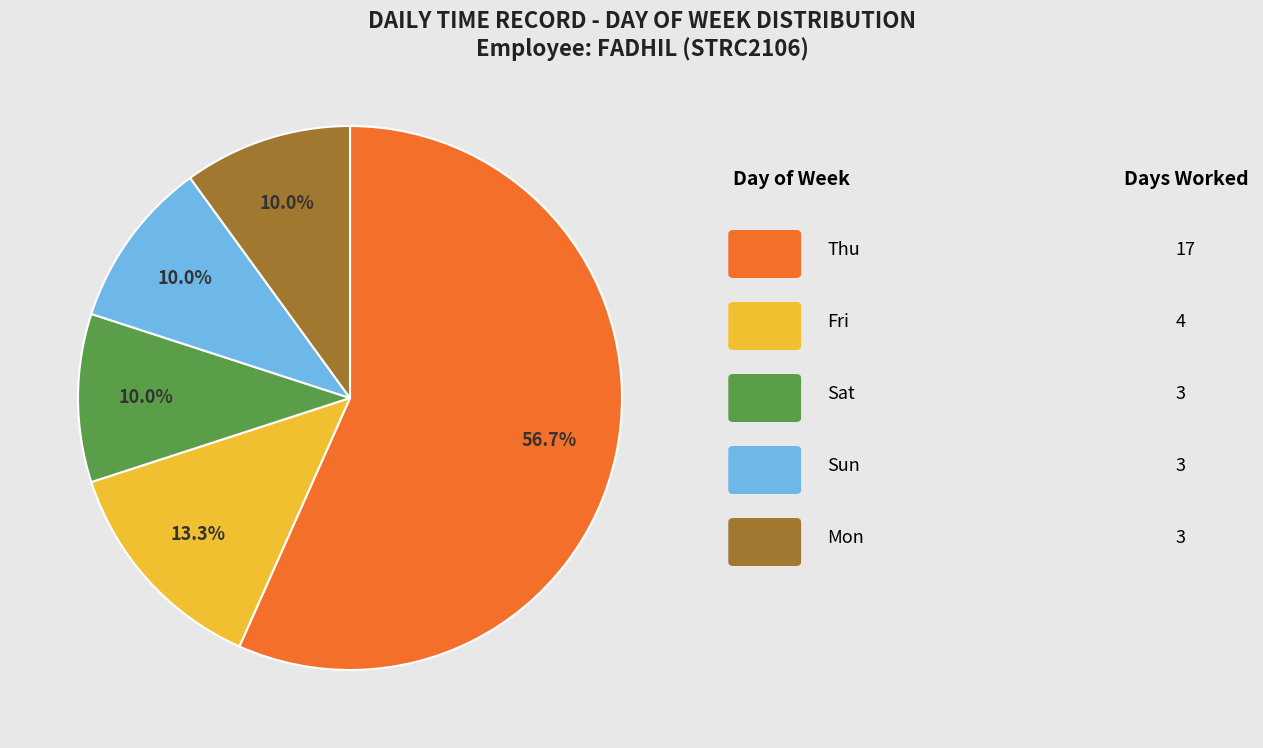

Is there any slice that represents more than half of the pie?

Yes